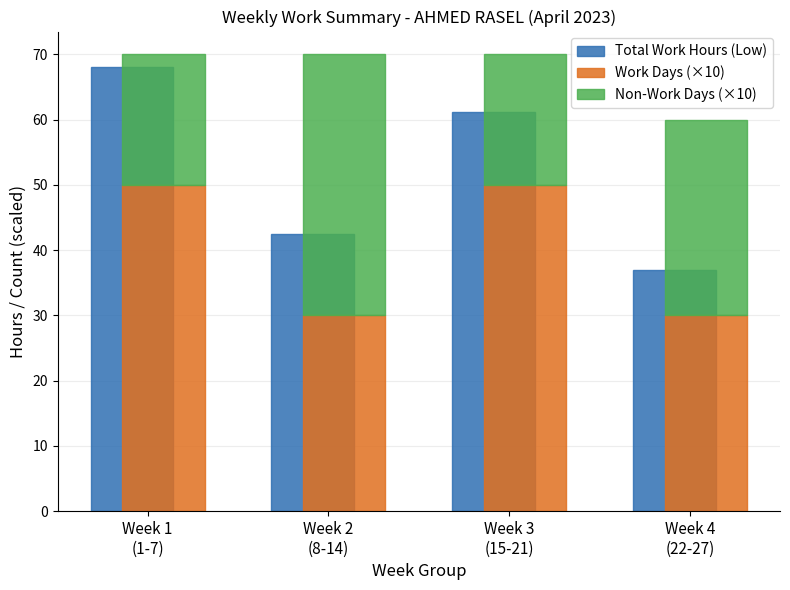

How many bars are there in each group?

3